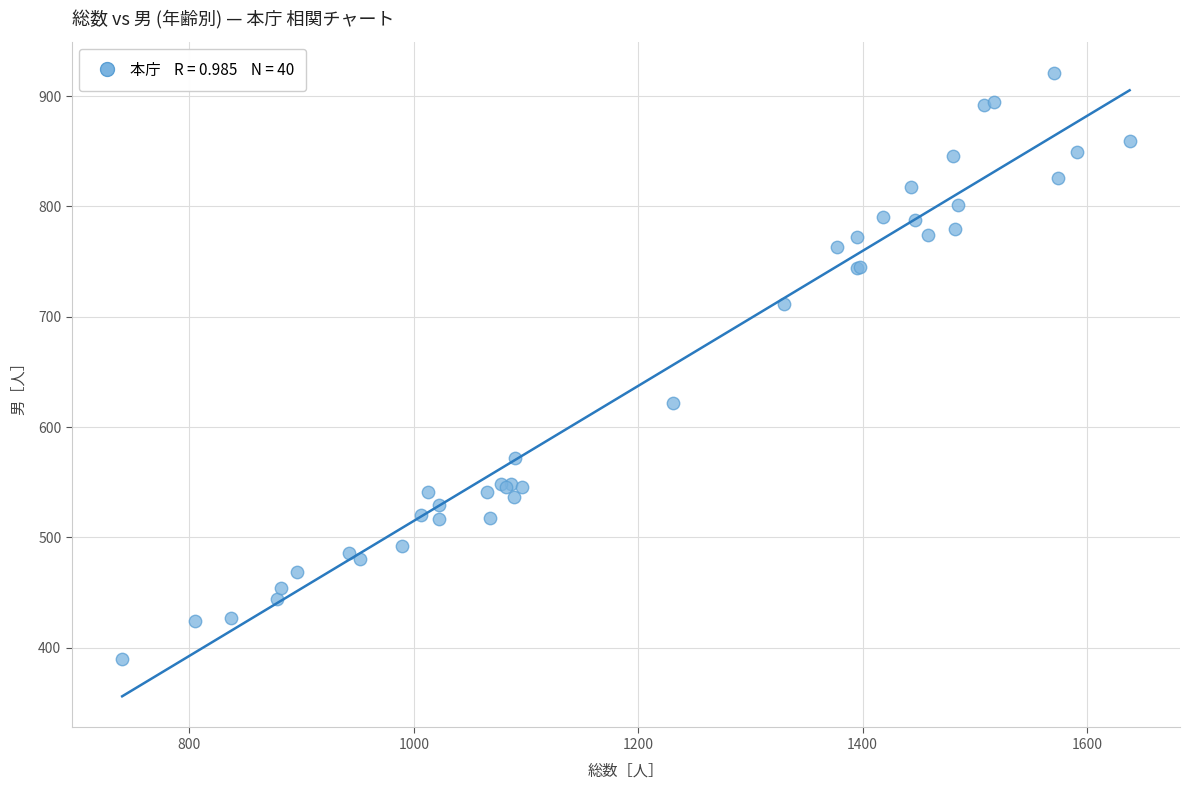

What Y value in the scatter plot is closest to 655?

622